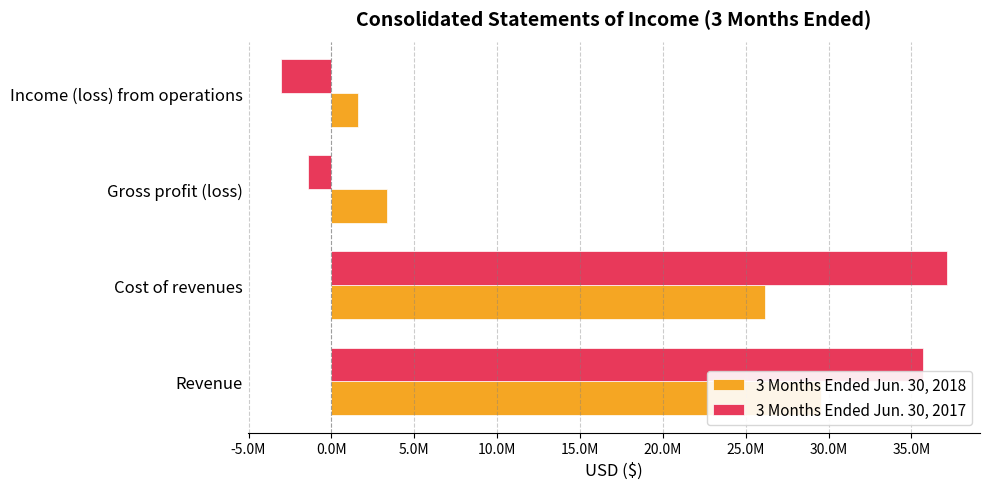

Does the chart contain stacked bars?

No